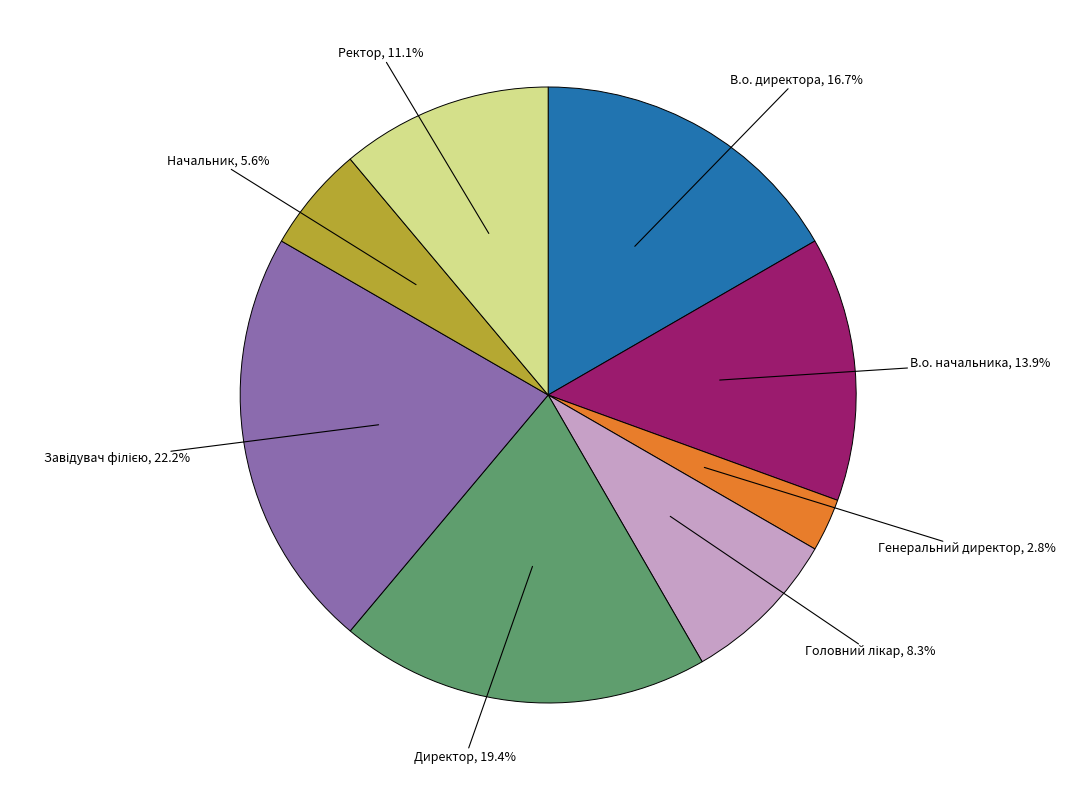

Is there a majority slice in this chart?

No